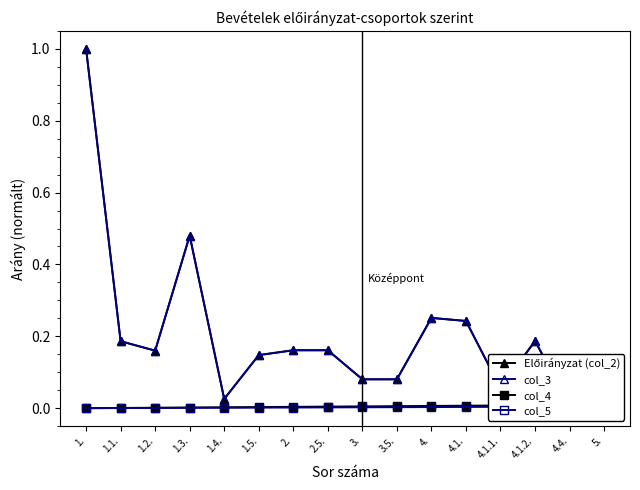

List the labels in order of Előirányzat (col_2) value, smallest first.

4.4., 1.4., 5., 4.1.1., 3., 3.5., 1.5., 1.2., 2., 2.5., 1.1., 4.1.2., 4.1., 4., 1.3., 1.